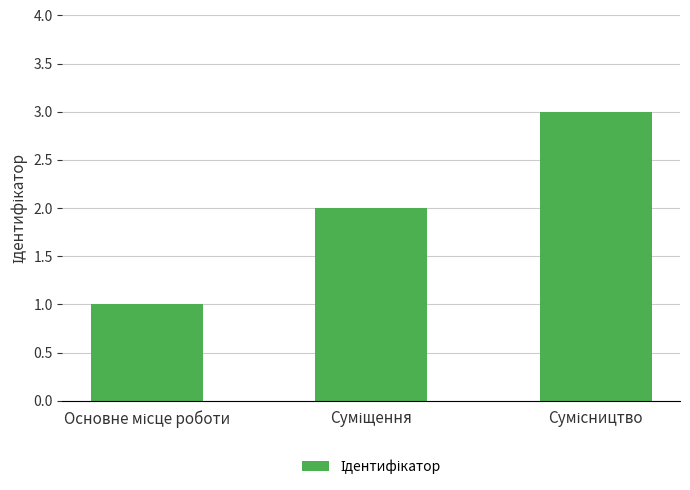

What is the maximum value shown in the chart?

3